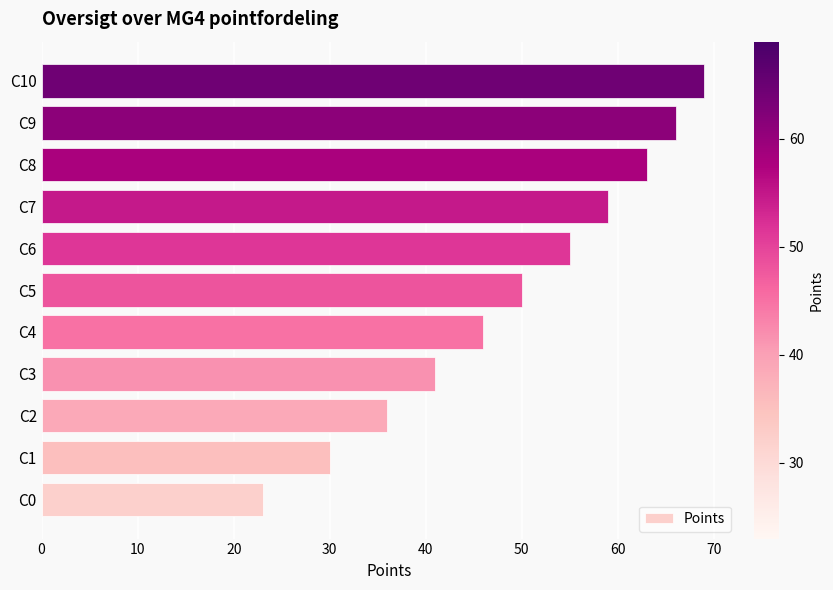

Reading bottom to top, extract all data points from this chart.

C0=23	C1=30	C2=36	C3=41	C4=46	C5=50	C6=55	C7=59	C8=63	C9=66	C10=69